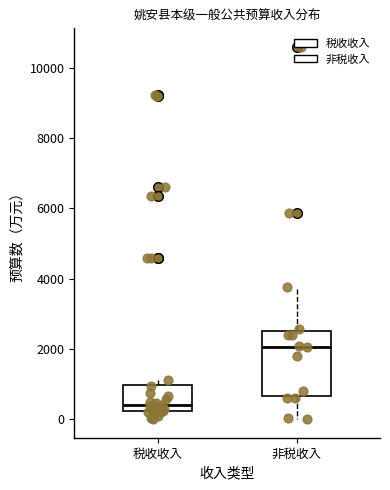

Which box is the tallest, from its lower edge to its upper edge?

非税收入